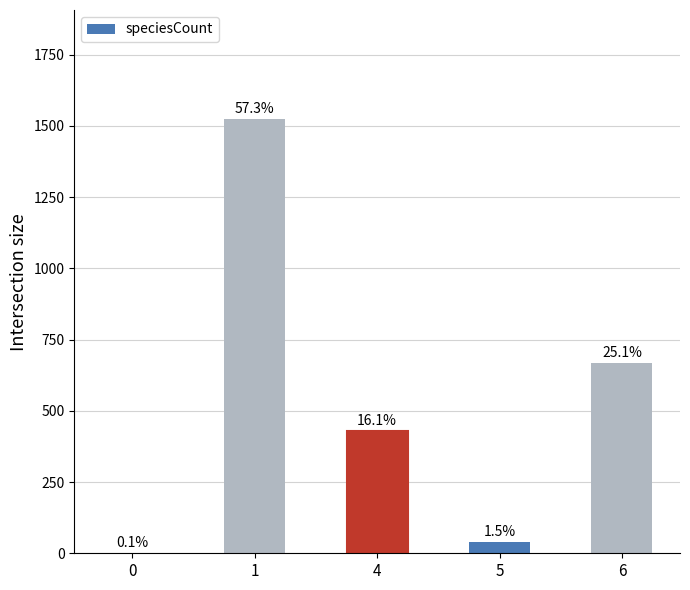

Are the bars horizontal?

No